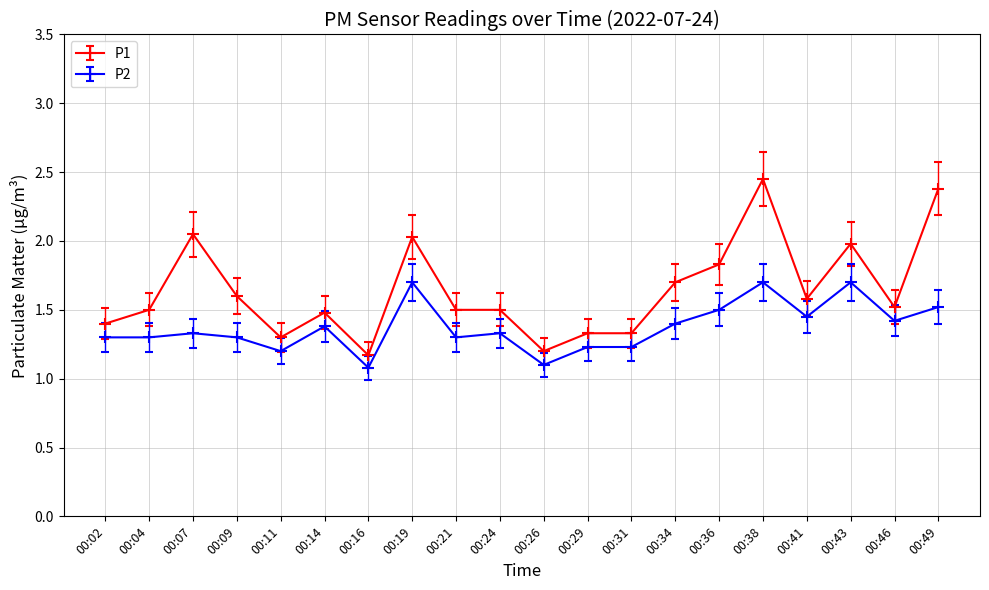

What is the maximum value for P2?

1.7